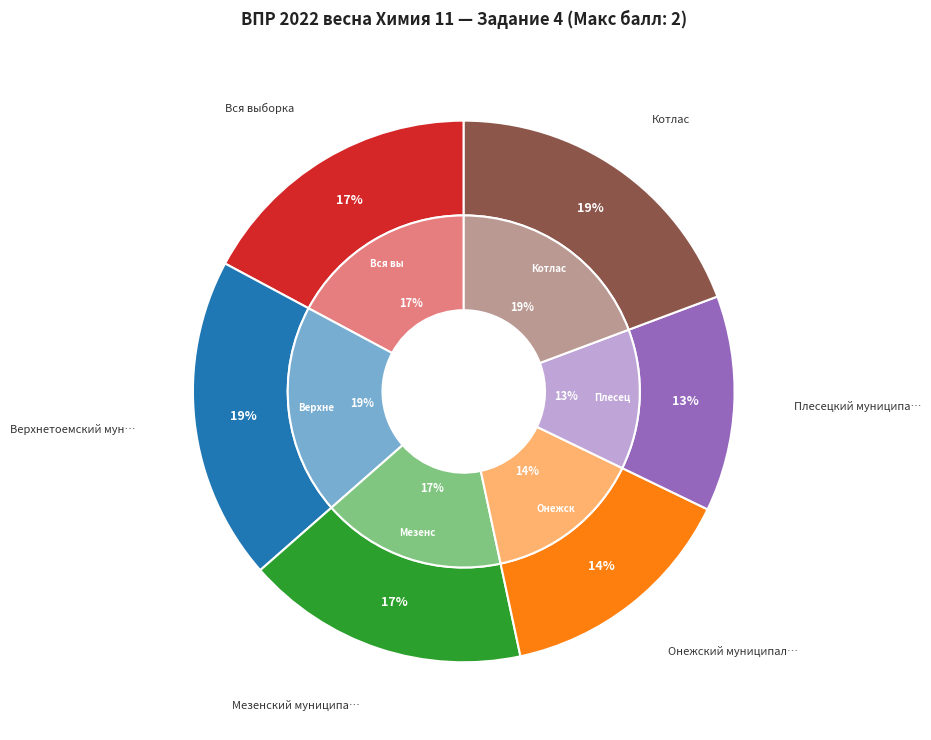

Which slice is the smallest?

Плесецкий муниципальный район